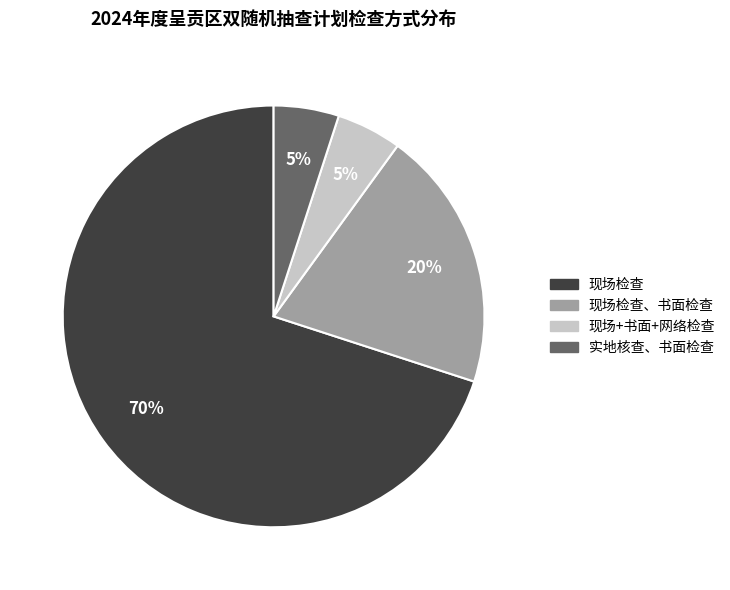

To the nearest percent, what is the difference between the largest and smallest slice percentages?

65%